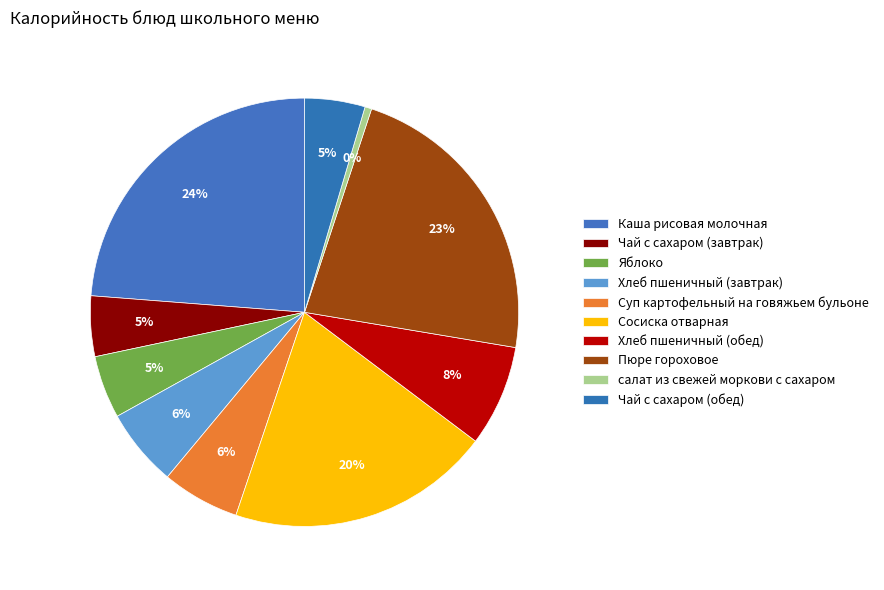

Is it true that Чай с сахаром (обед) is 14% of the pie?

False